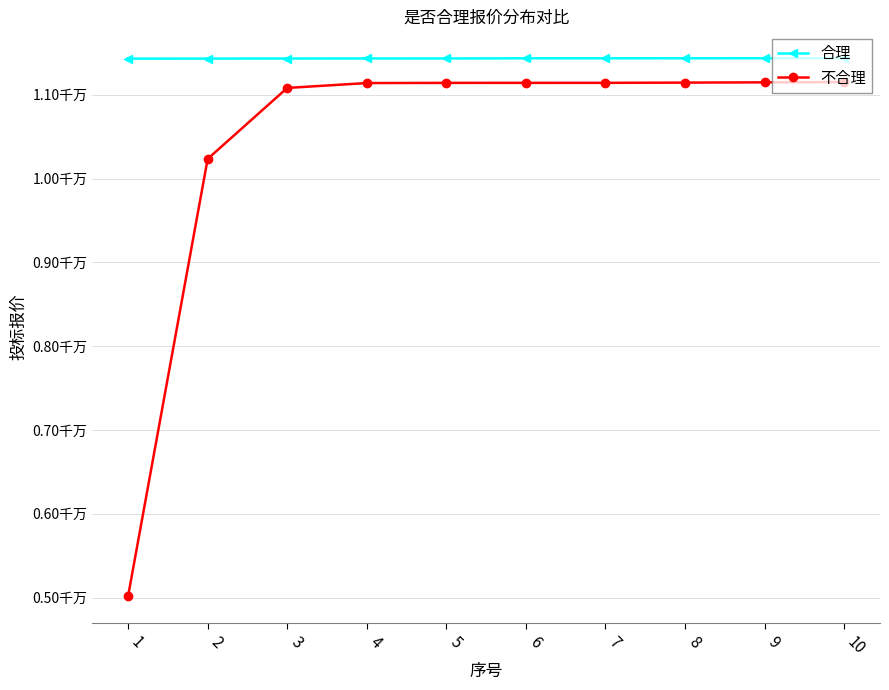

What are all the series names shown in the legend?

合理, 不合理